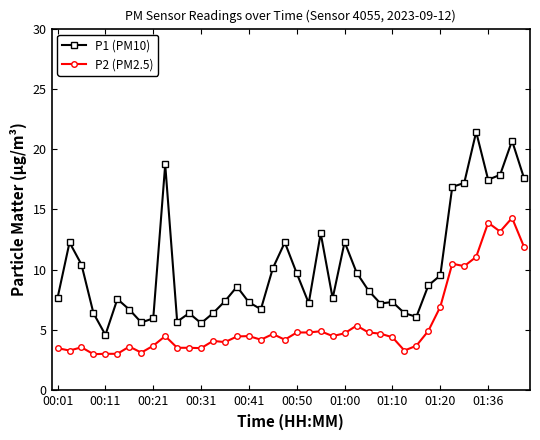

True or false: P1 (PM10) and P2 (PM2.5) cross at least once.

False